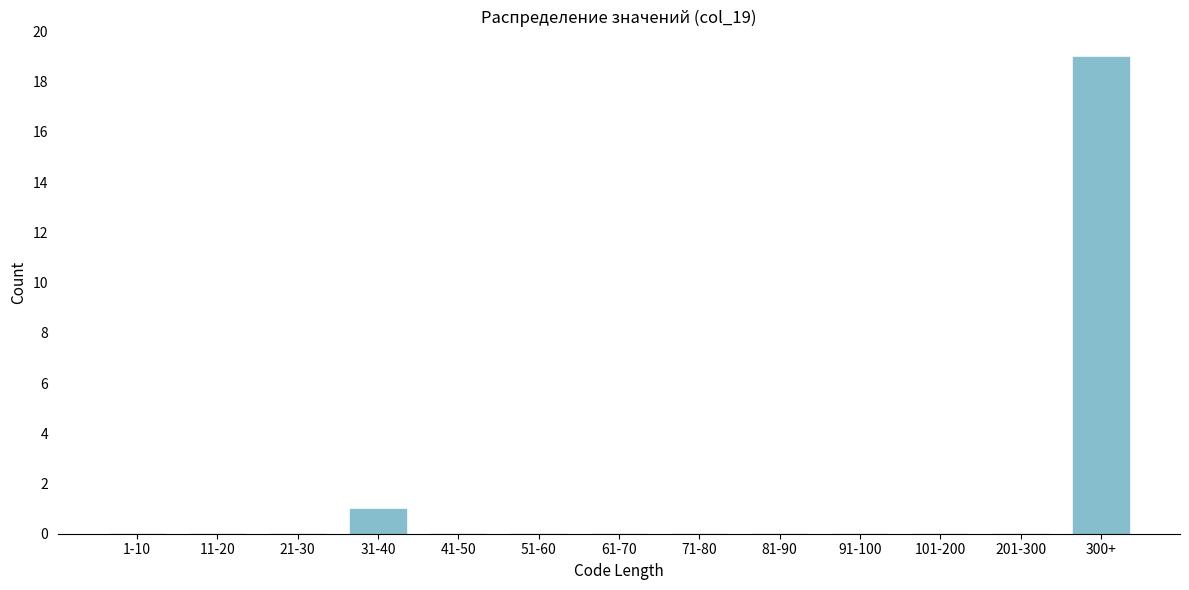

Reading right to left, list all the values displayed in this chart.

300+=19	201-300=0	101-200=0	91-100=0	81-90=0	71-80=0	61-70=0	51-60=0	41-50=0	31-40=1	21-30=0	11-20=0	1-10=0